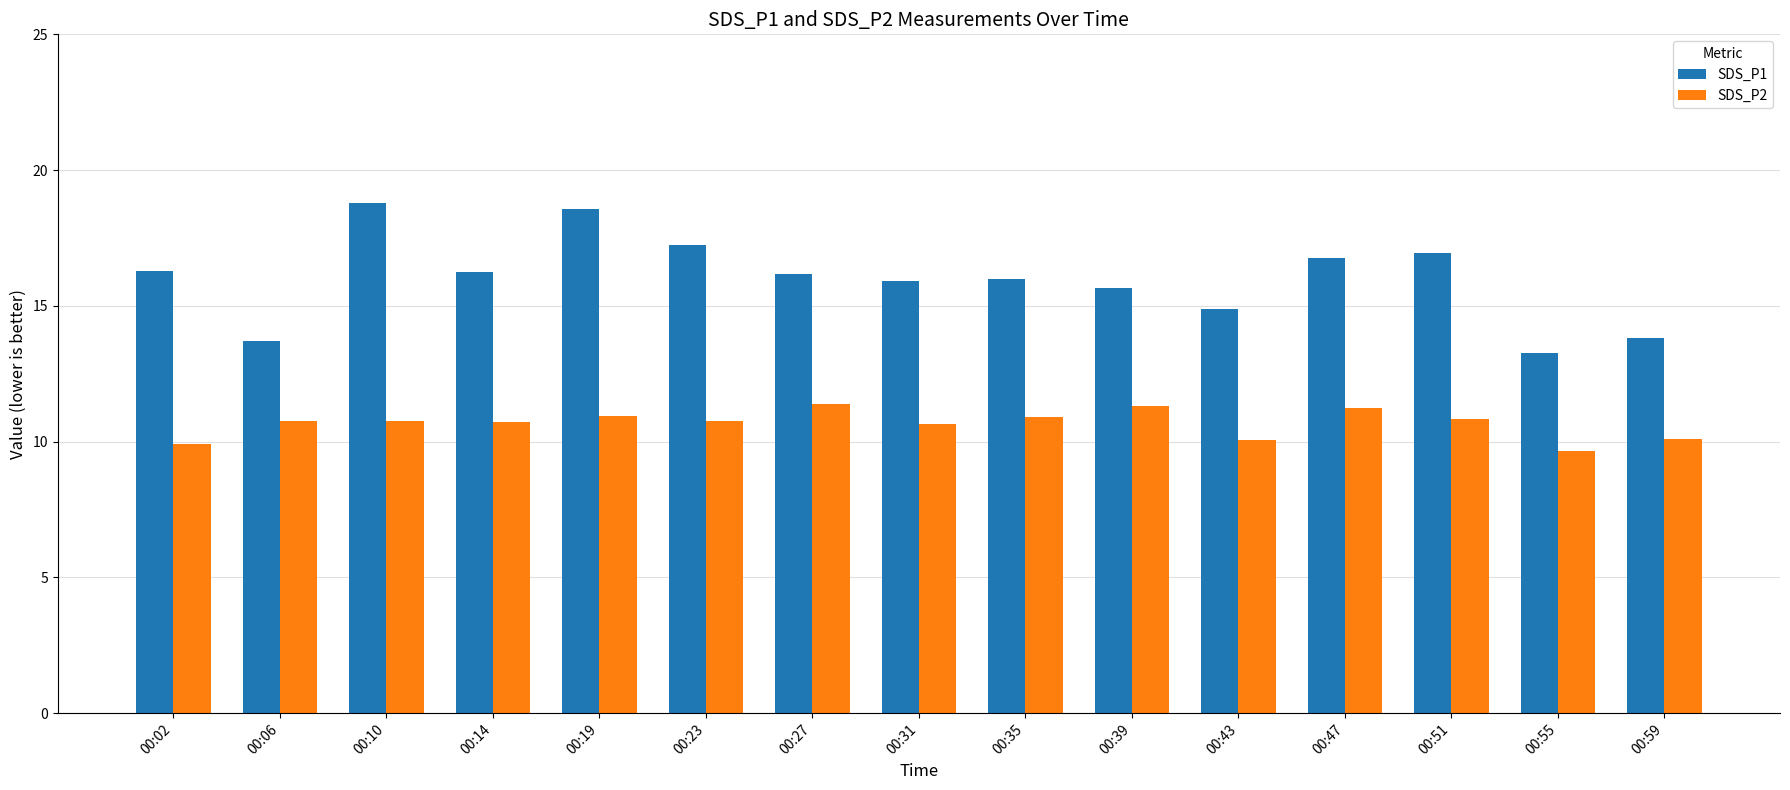

What is the value of the SDS_P1 bar at the 5th from the left?

18.6